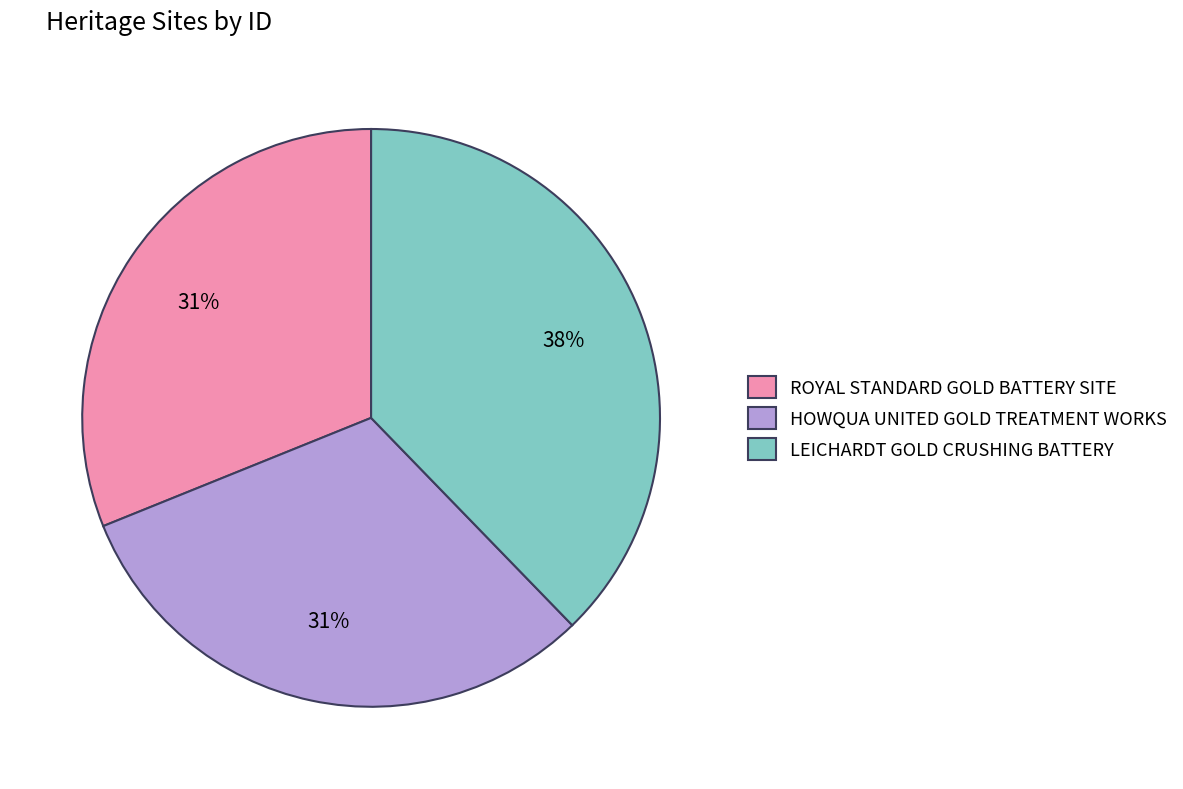

Is the sum of HOWQUA UNITED GOLD TREATMENT WORKS and ROYAL STANDARD GOLD BATTERY SITE greater than half?

Yes